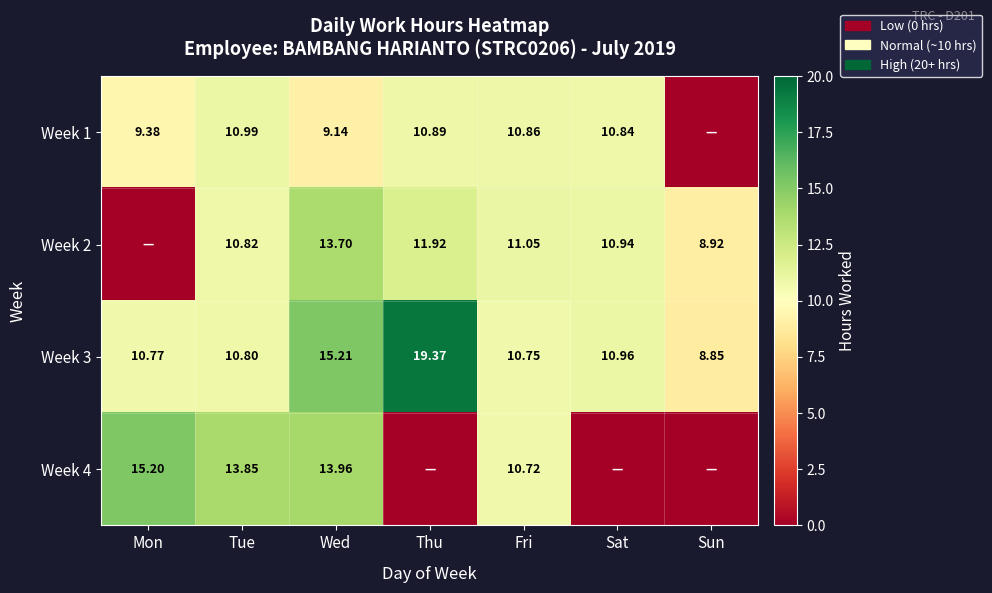

True or false: Week 1 has a value of 5.8 at Mon.

False